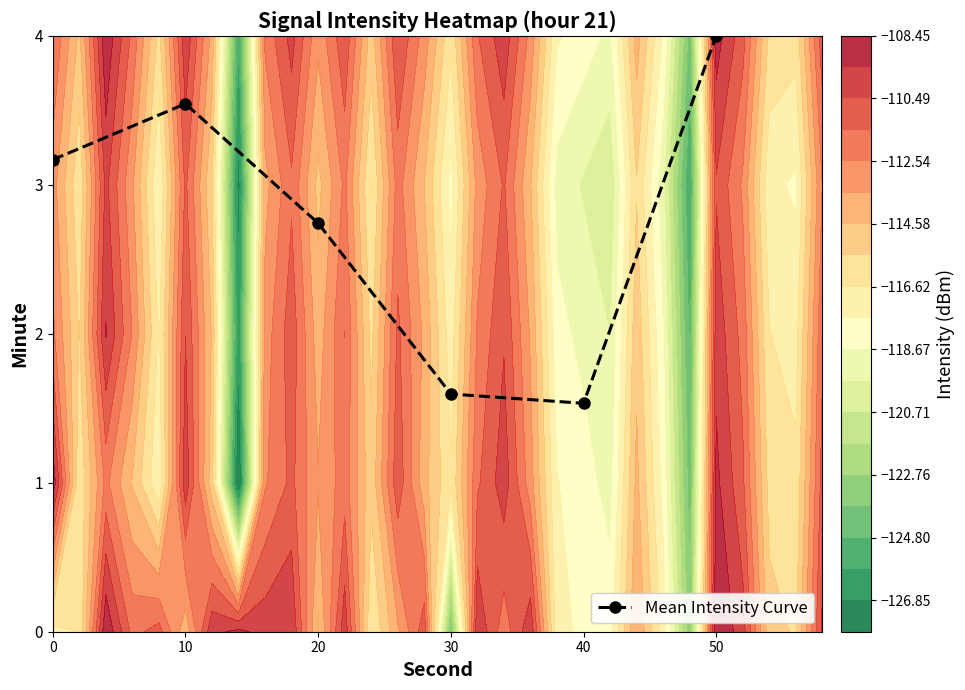

What is the difference between the values at 0 and 40?

1.6